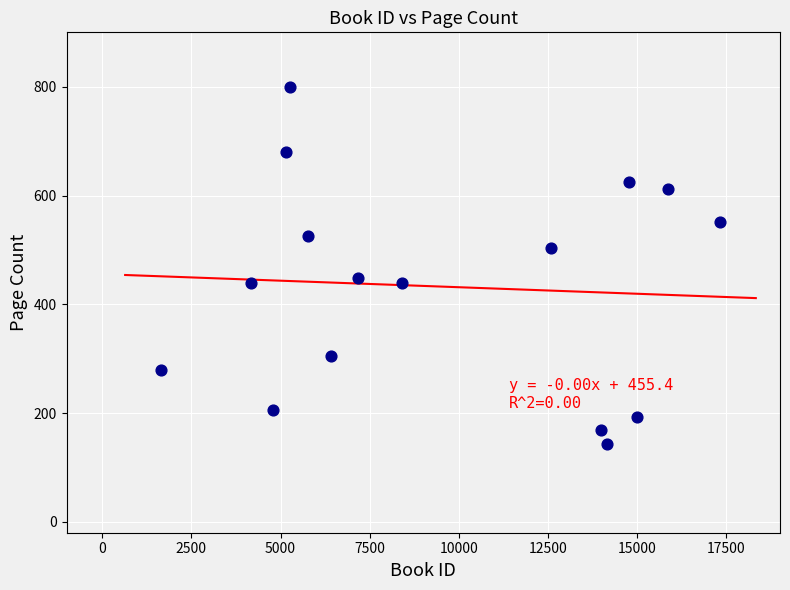

What is the range of Y values (max minus min)?

656